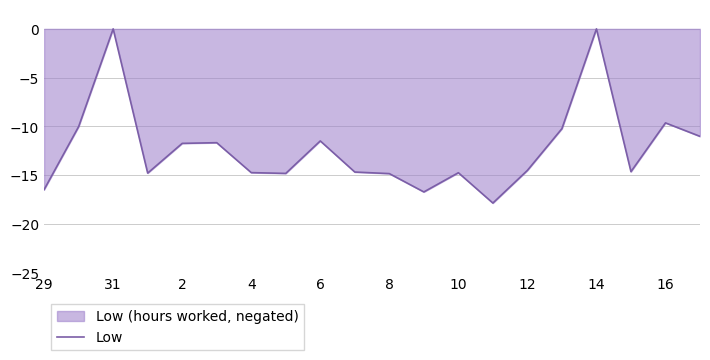

Does the chart display data point markers on the line(s)?

No